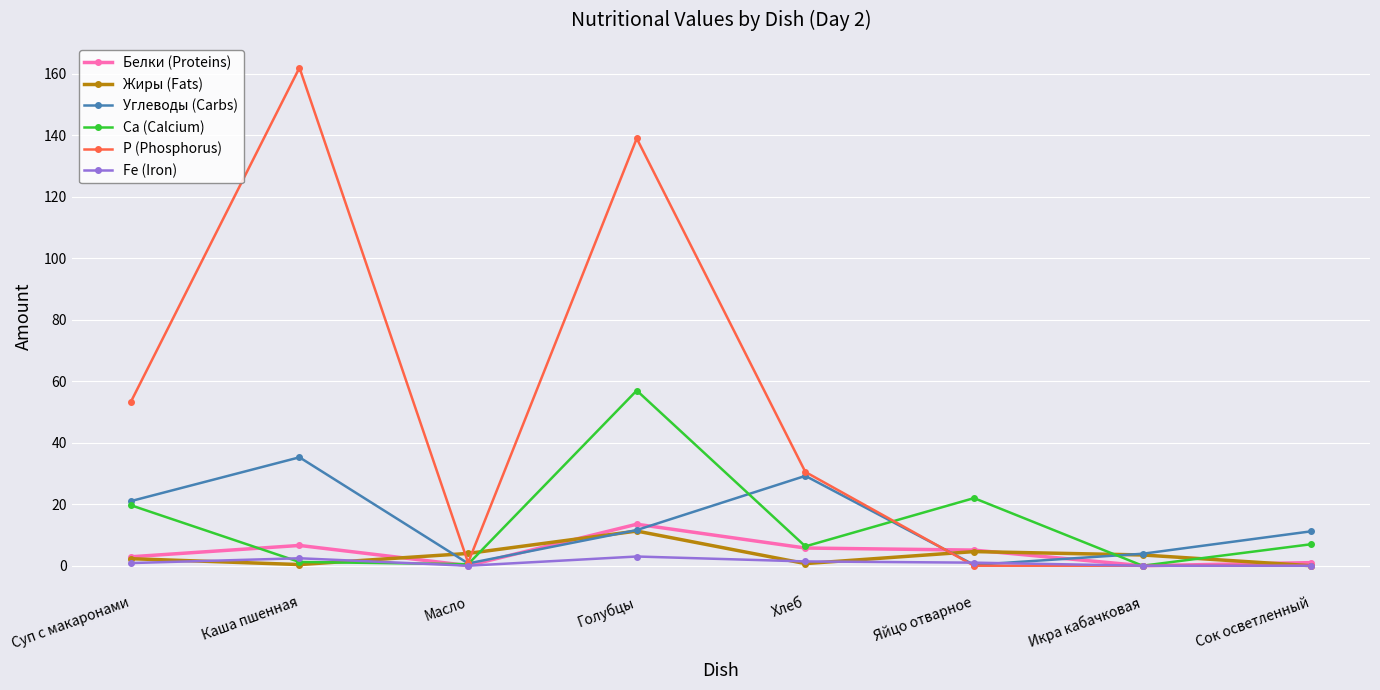

What is the label of the 8th point from the right?

Суп с макаронами